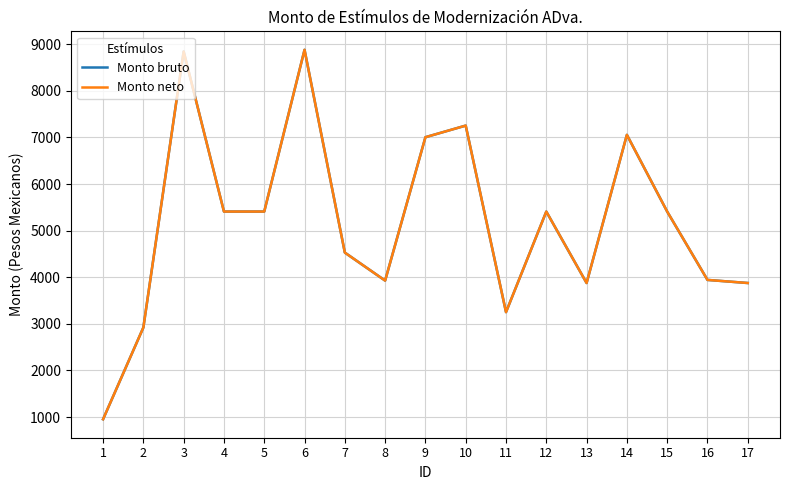

Reading left to right, extract all data points from this chart.

Monto bruto: 1=953.7	2=2922.6	3=8844.3	4=5409.9	5=5409.9	6=8880.6	7=4529.4	8=3928.5	9=7005.3	10=7254.6	11=3251.4	12=5409.9	13=3876.9	14=7056.0	15=5409.9	16=3943.2	17=3876.9
Monto neto: 1=953.7	2=2922.6	3=8844.3	4=5409.9	5=5409.9	6=8880.6	7=4529.4	8=3928.5	9=7005.3	10=7254.6	11=3251.4	12=5409.9	13=3876.9	14=7056.0	15=5409.9	16=3943.2	17=3876.9